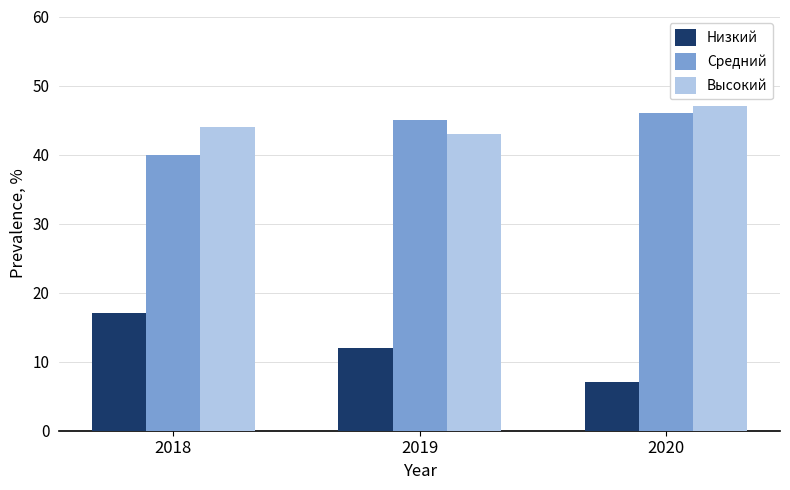

What is the difference between the Низкий values at 2019 and 2020?

5.0